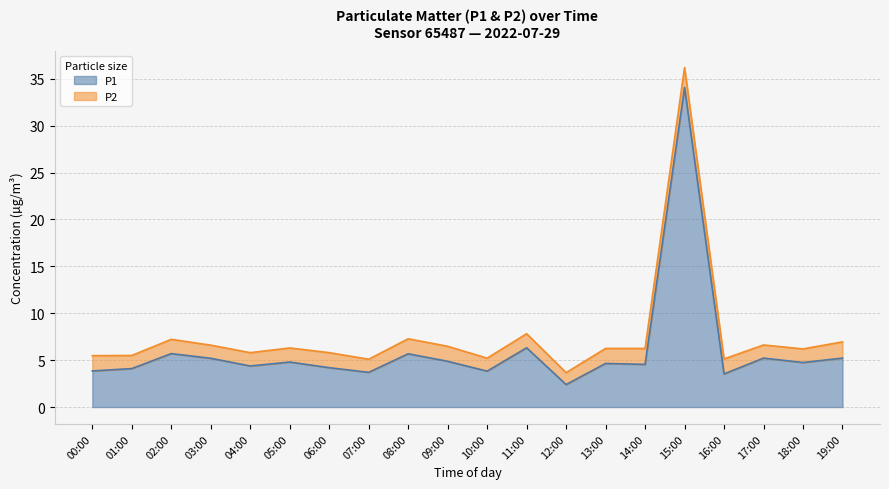

Reading left to right, what are all the values shown in this chart?

3.9	4.1	5.7	5.2	4.4	4.8	4.2	3.7	5.7	4.9	3.8	6.3	2.4	4.7	4.5	34.1	3.5	5.2	4.8	5.2